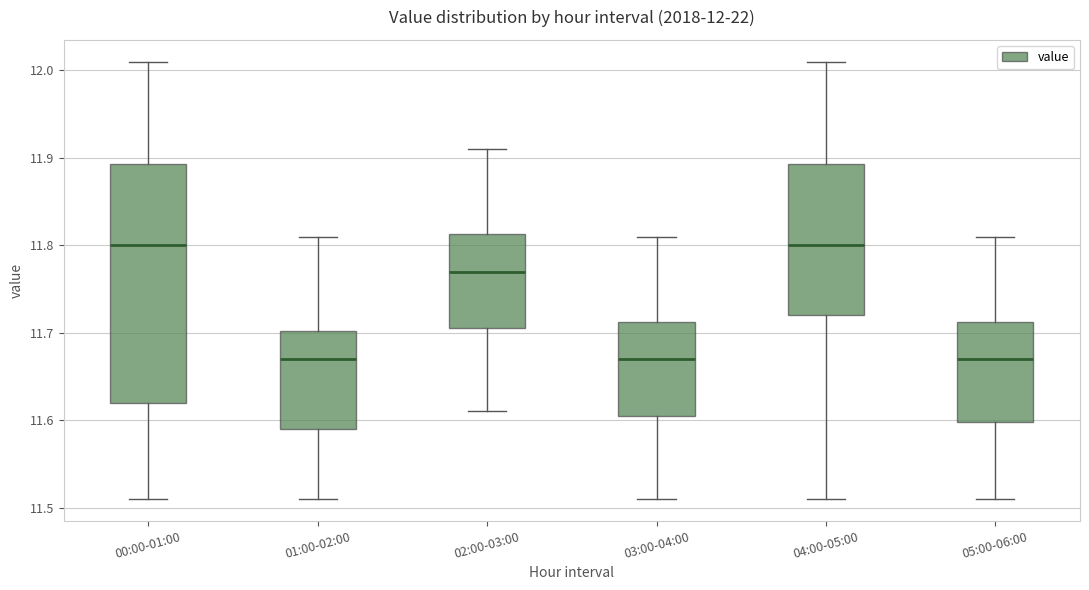

Comparing the boxes themselves (not the whiskers), which one is the tallest?

00:00-01:00